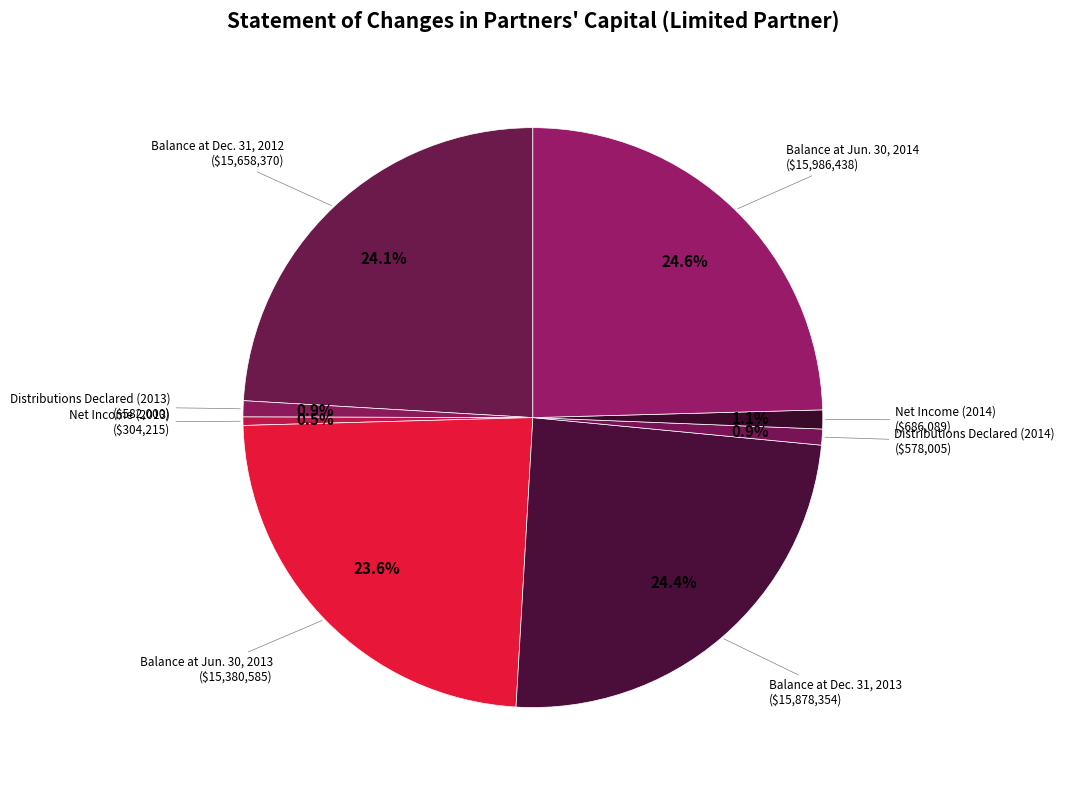

How many segments does this pie chart have?

8